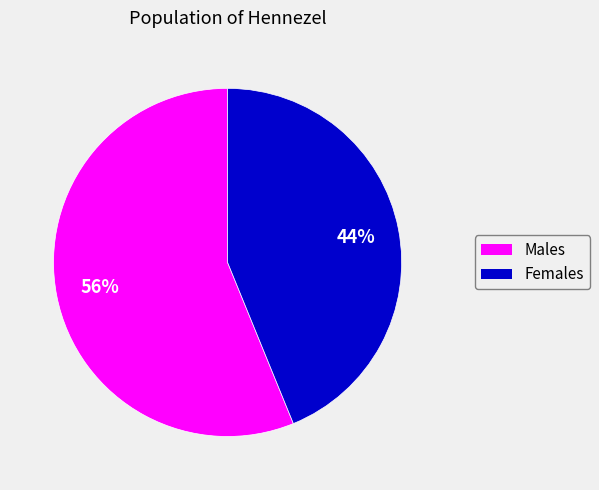

How many slices are in this pie chart?

2